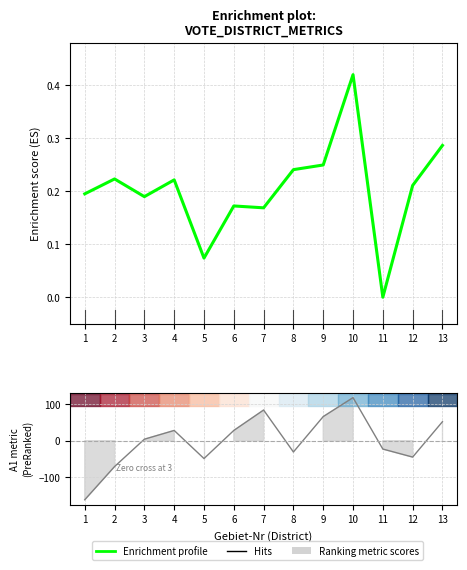

How many positive values are there?

12